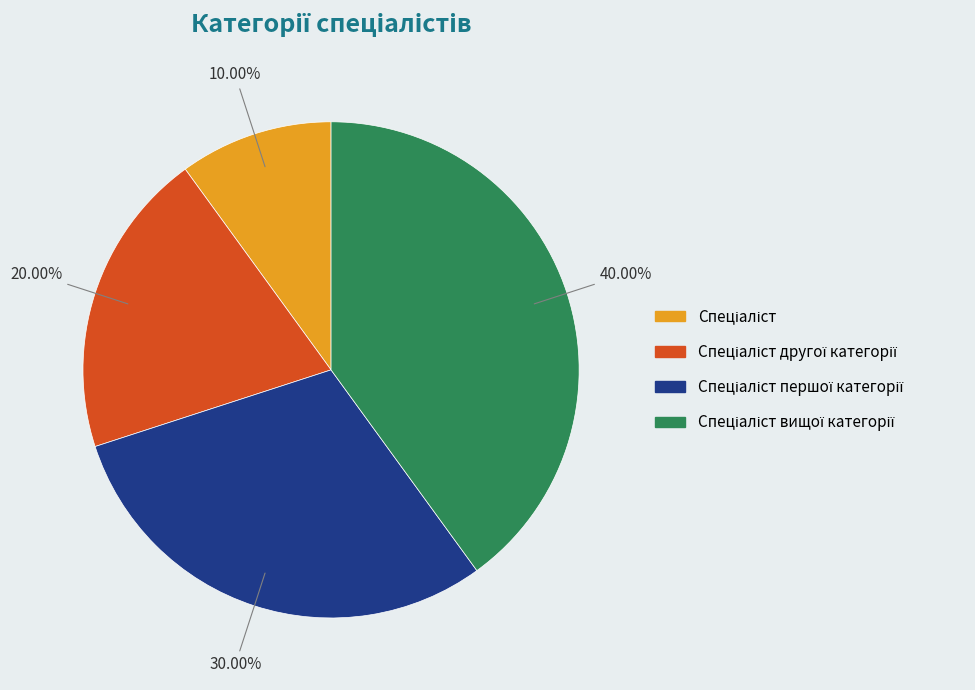

Is there any slice that represents more than half of the pie?

No